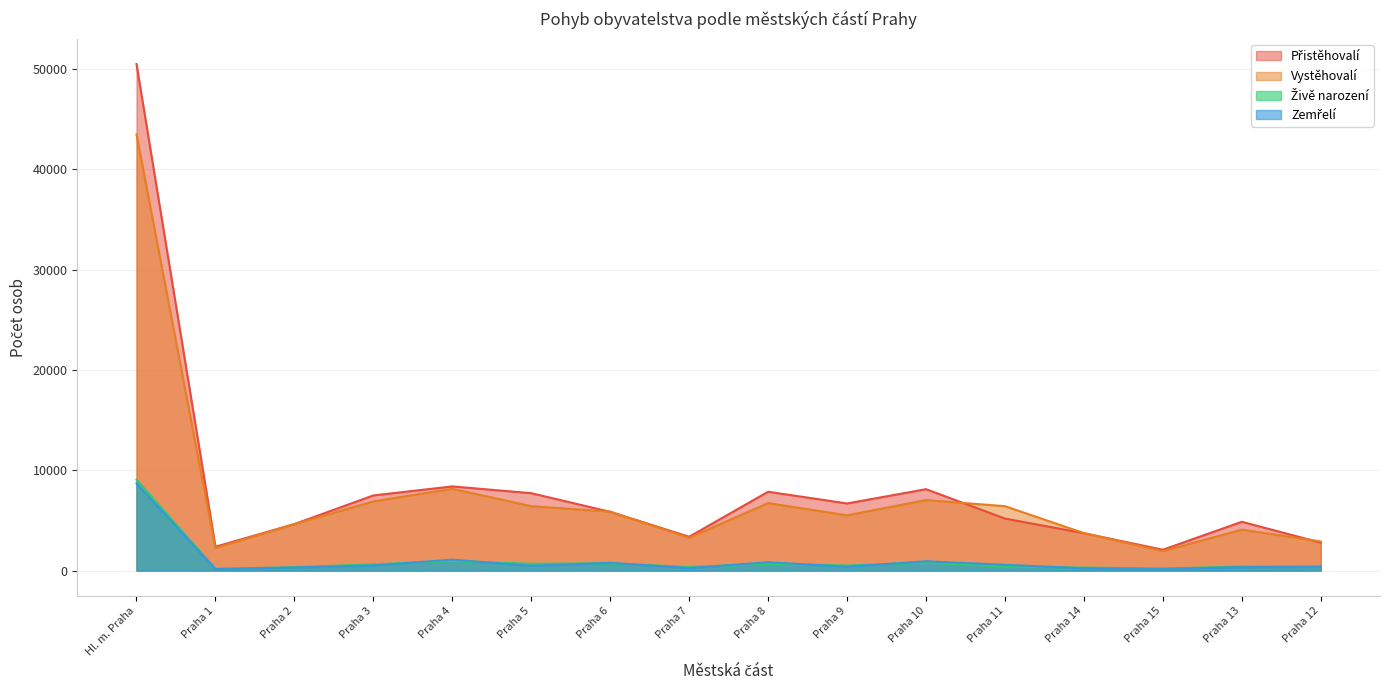

What is the spread (max minus min) of values at Praha 10?

7322